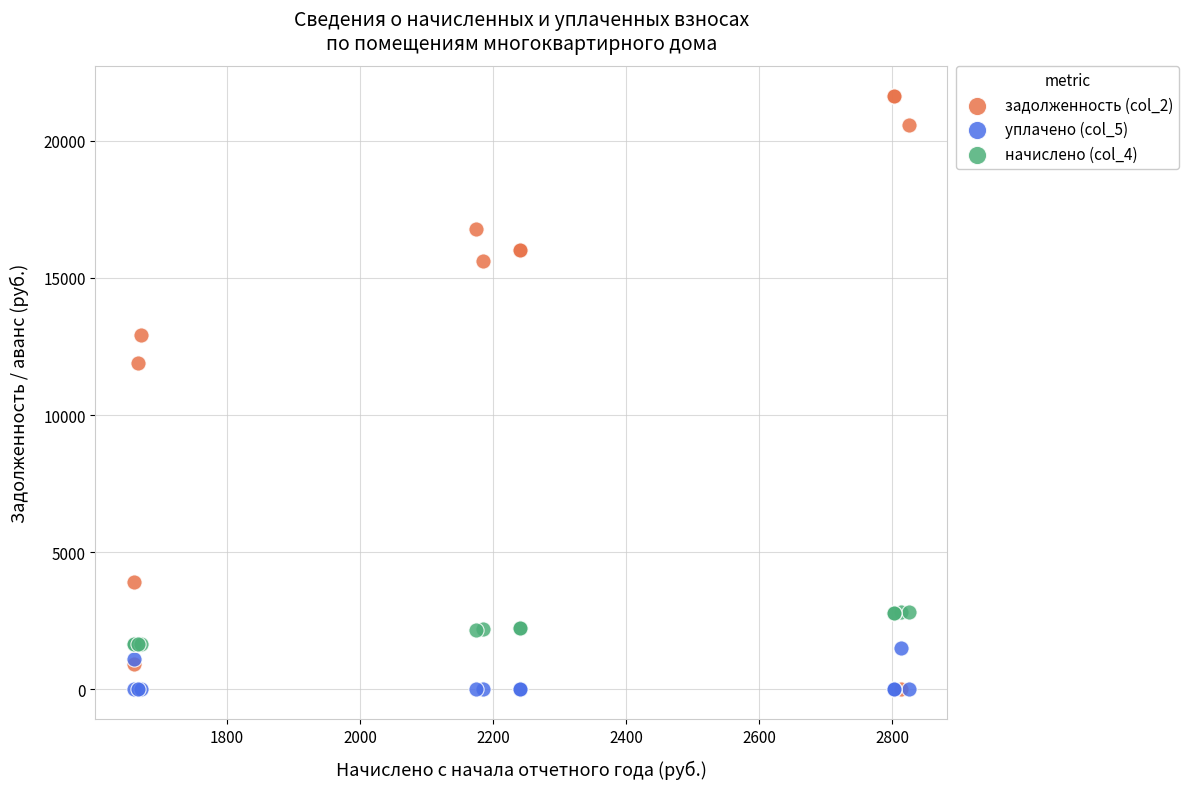

Across all series, what Y value is closest to 10823?

11915.4